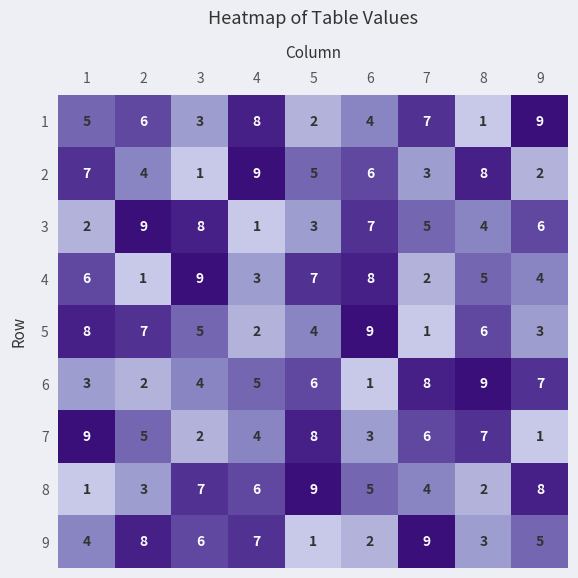

What is the total value across all series at 6?

45